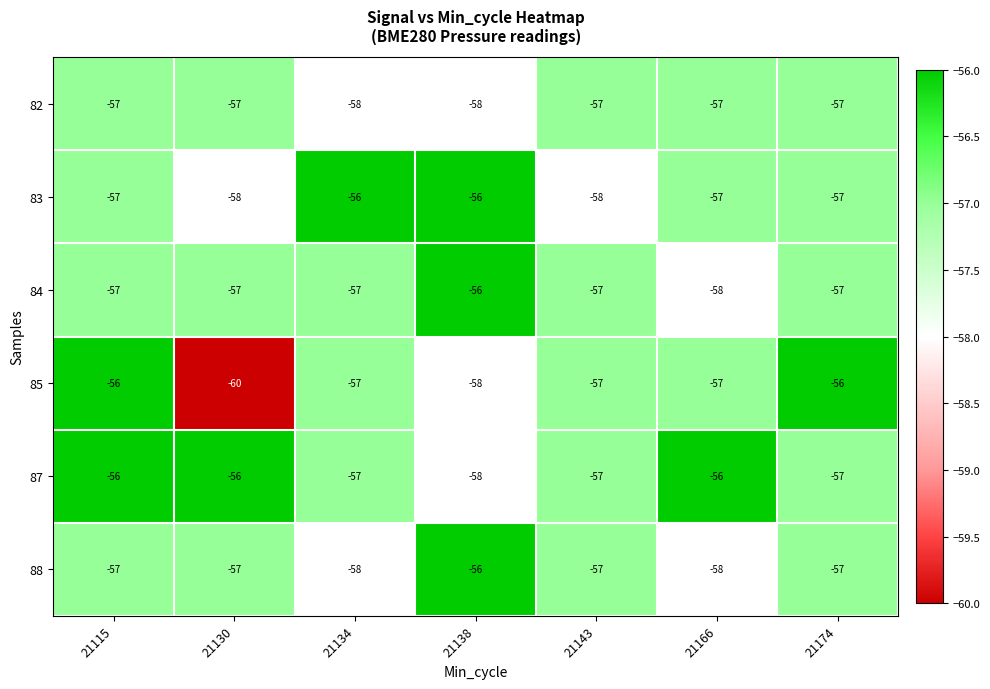

How many data points in 85 are above -57?

2